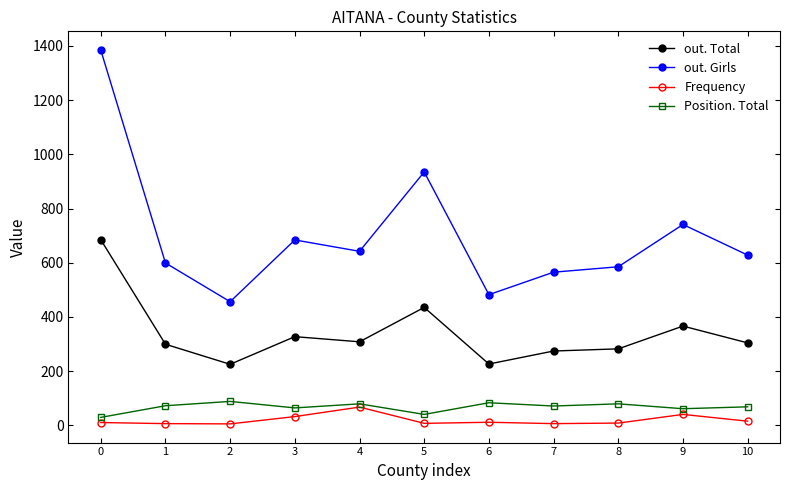

At how many categories does at least one series exceed 928?

2